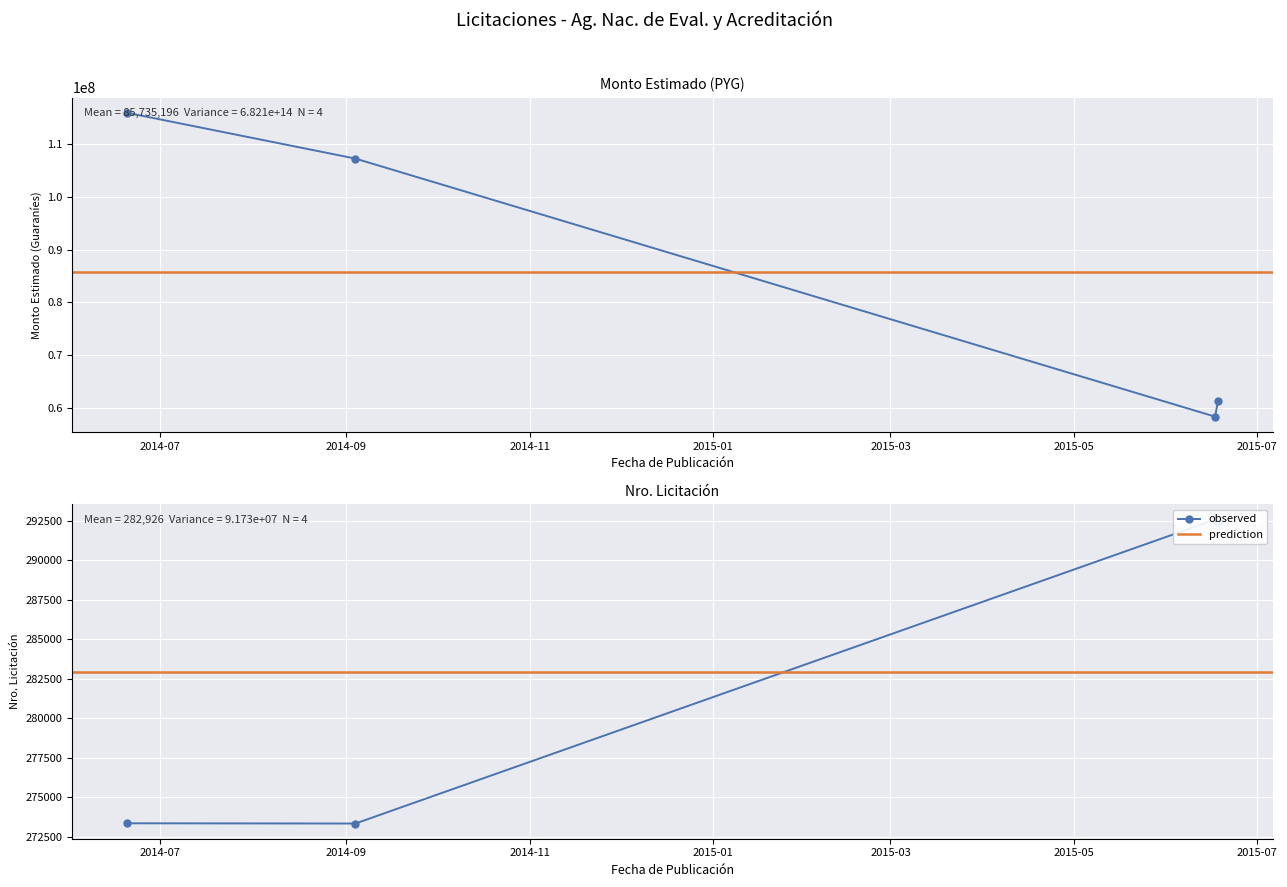

What value does the monto_estimado series have at 2015-06-17?

58302150